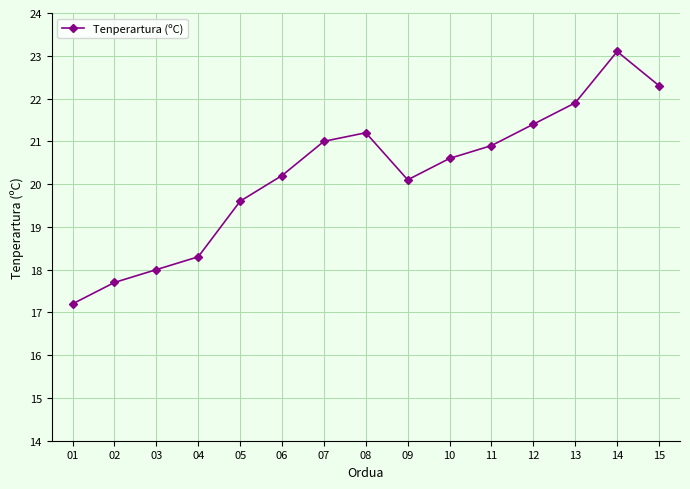

How many categories are shown in the chart?

15